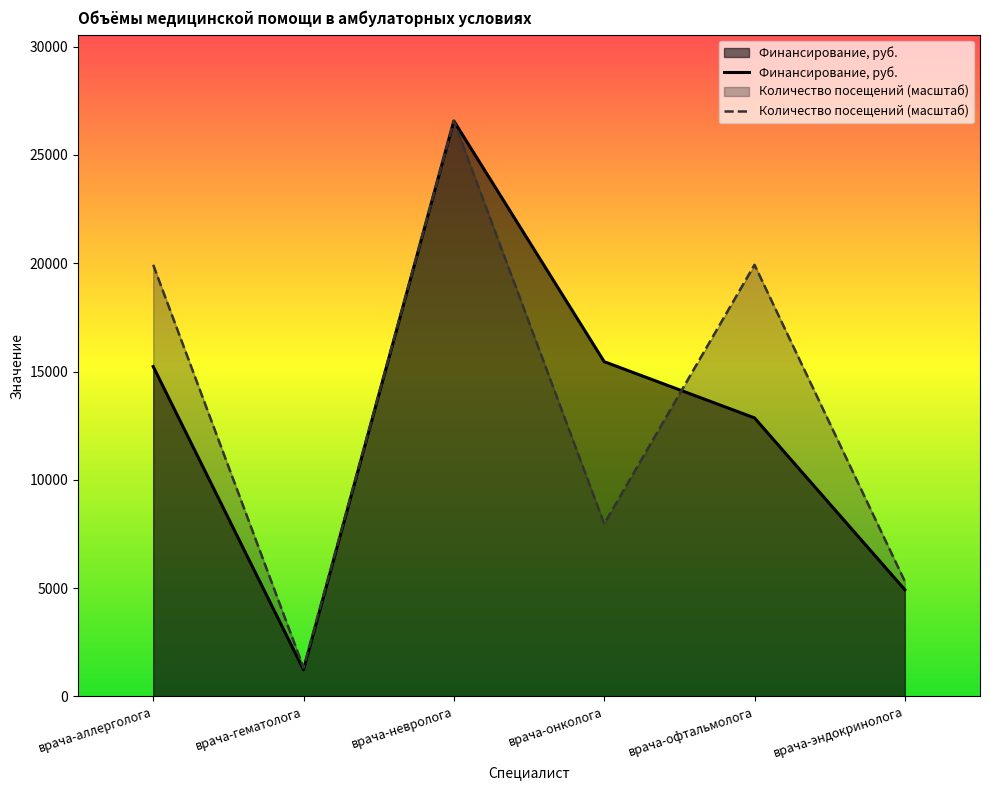

Reading left to right, list all the values displayed in this chart.

Финансирование, руб.: 15233.0	1236.0	26570.0	15458.0	12861.0	4929.0
Количество посещений (масштаб): 19927.5	1328.5	26570.0	7971.0	19927.5	5314.0